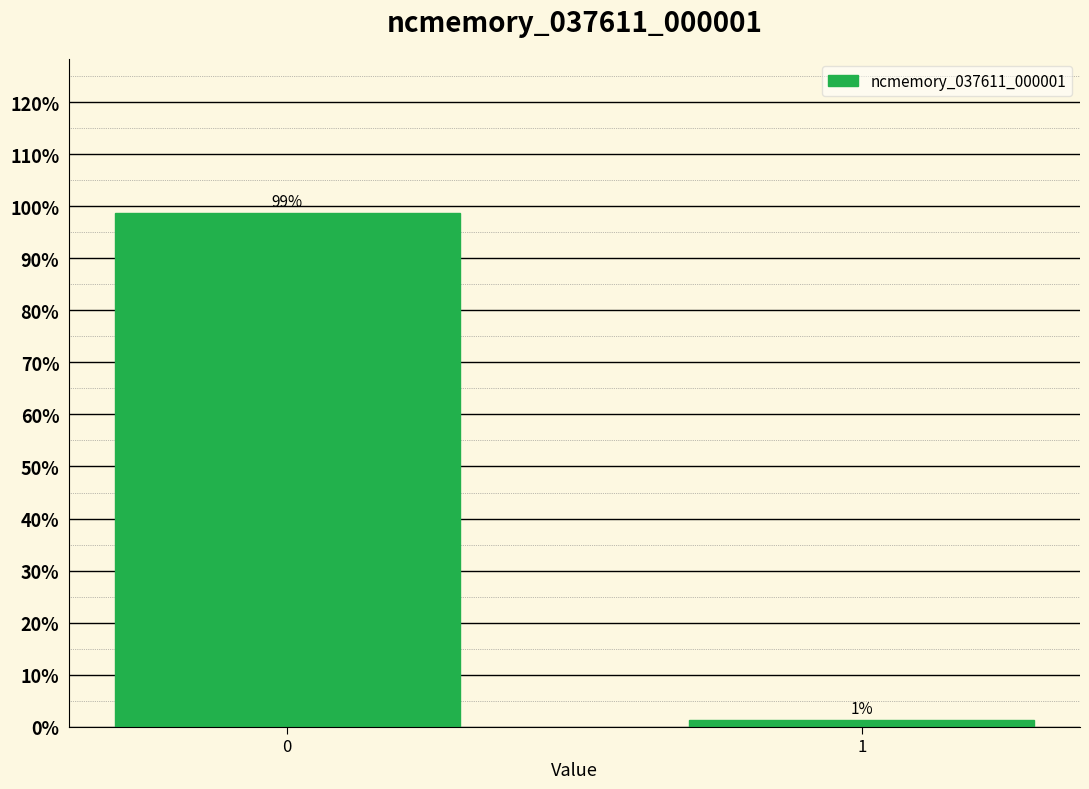

What is the value of the 1st bar from the left?

98.7